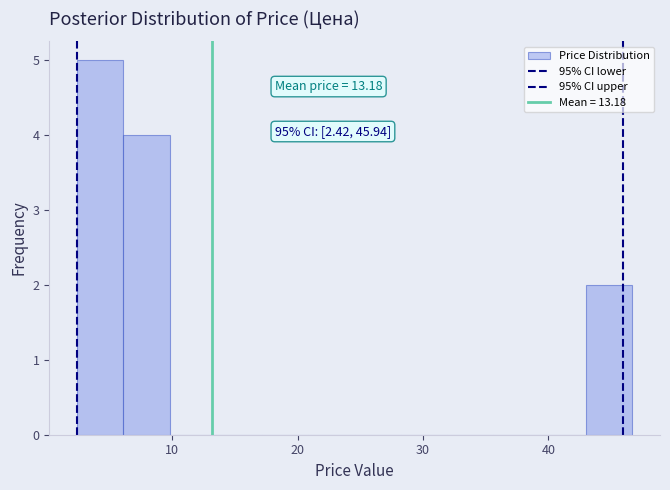

Read against the x-axis, roughly where is the centre of the tallest bar?

4